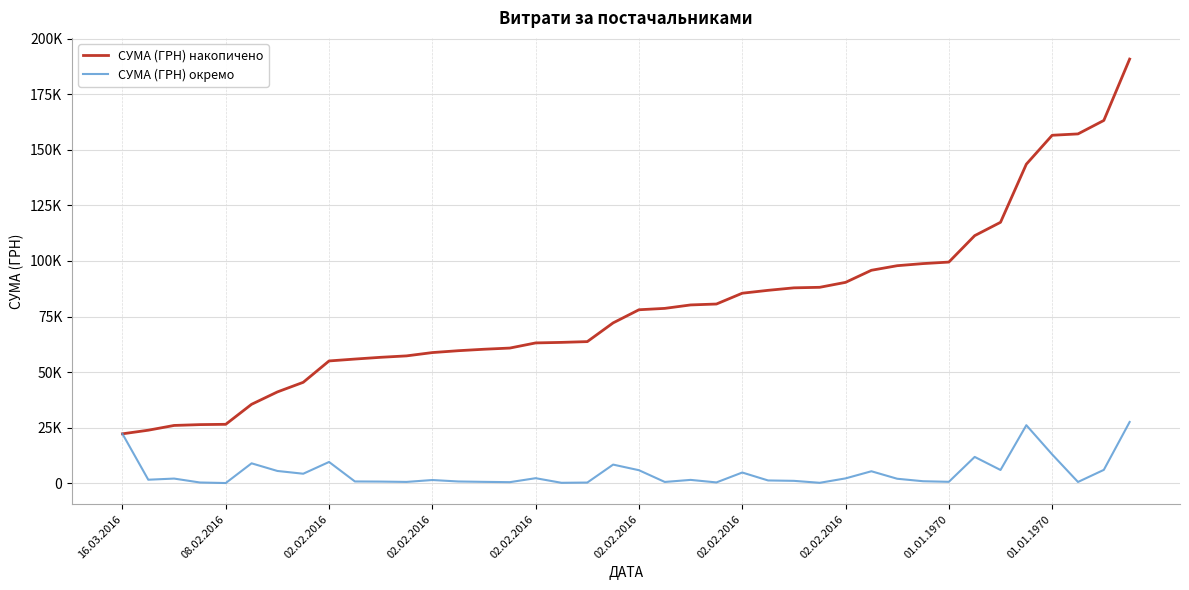

At which category is the sum across all series the highest?

39